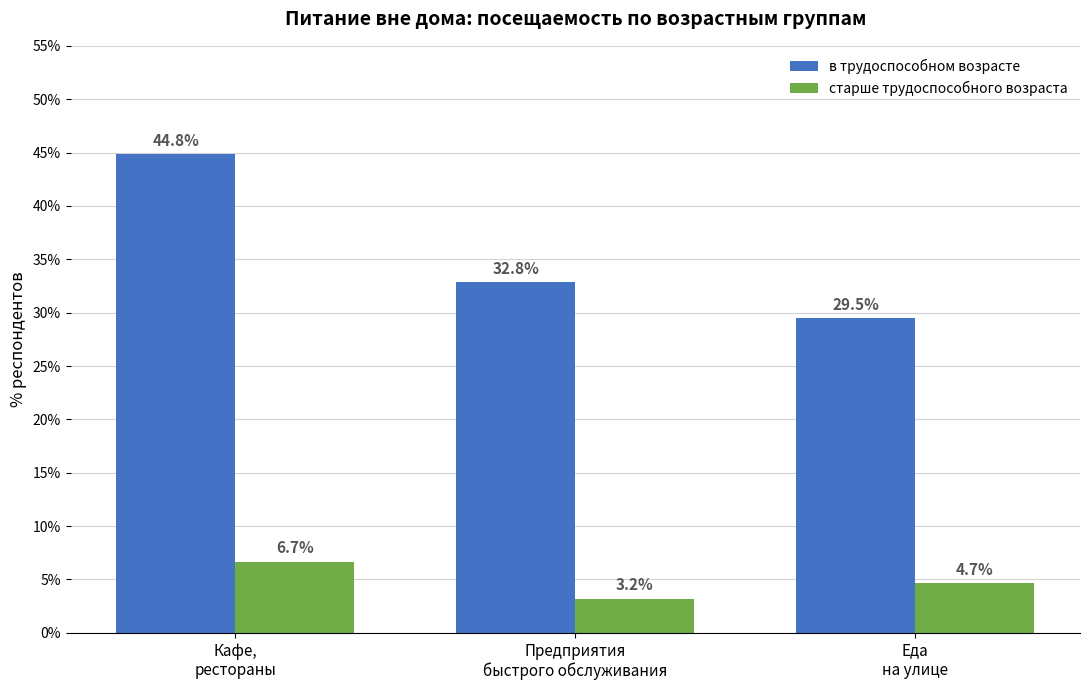

Reading left to right, transcribe all the data shown in this chart.

в трудоспособном возрасте: Кафе,
рестораны=44.8	Предприятия
быстрого обслуживания=32.8	Еда
на улице=29.5
старше трудоспособного возраста: Кафе,
рестораны=6.7	Предприятия
быстрого обслуживания=3.2	Еда
на улице=4.7